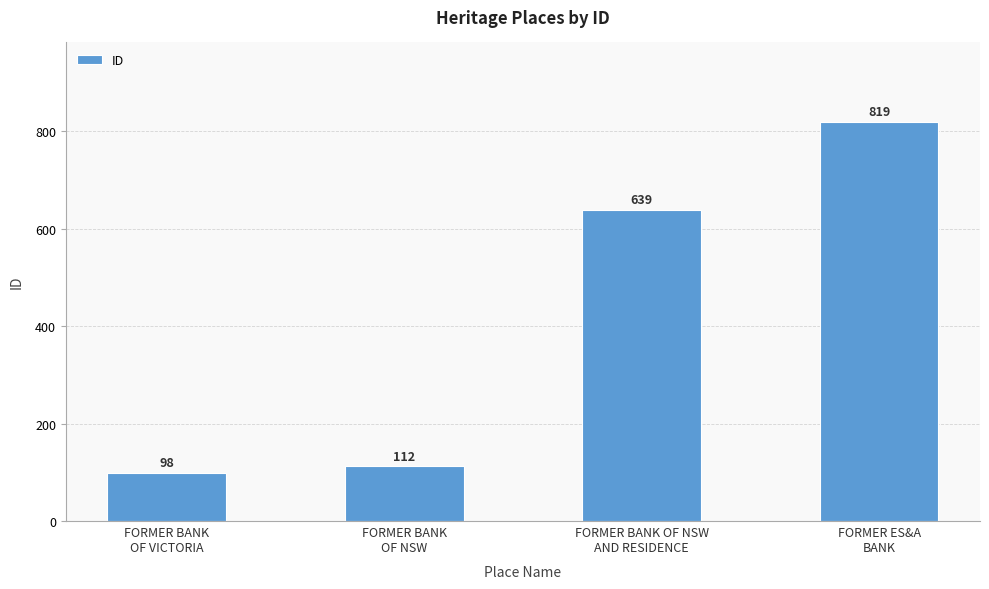

List the labels in order of value, largest first.

FORMER ES&A
BANK, FORMER BANK OF NSW
AND RESIDENCE, FORMER BANK
OF NSW, FORMER BANK
OF VICTORIA